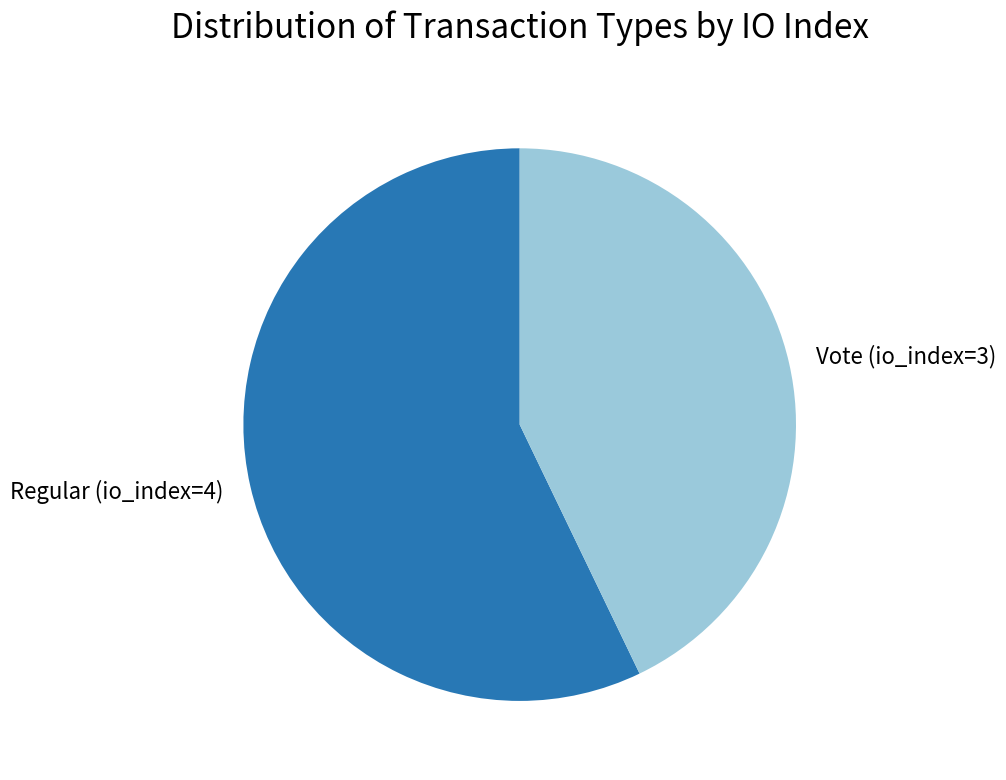

Do Vote (io_index=3) and Regular (io_index=4) together represent more than half of the pie?

Yes